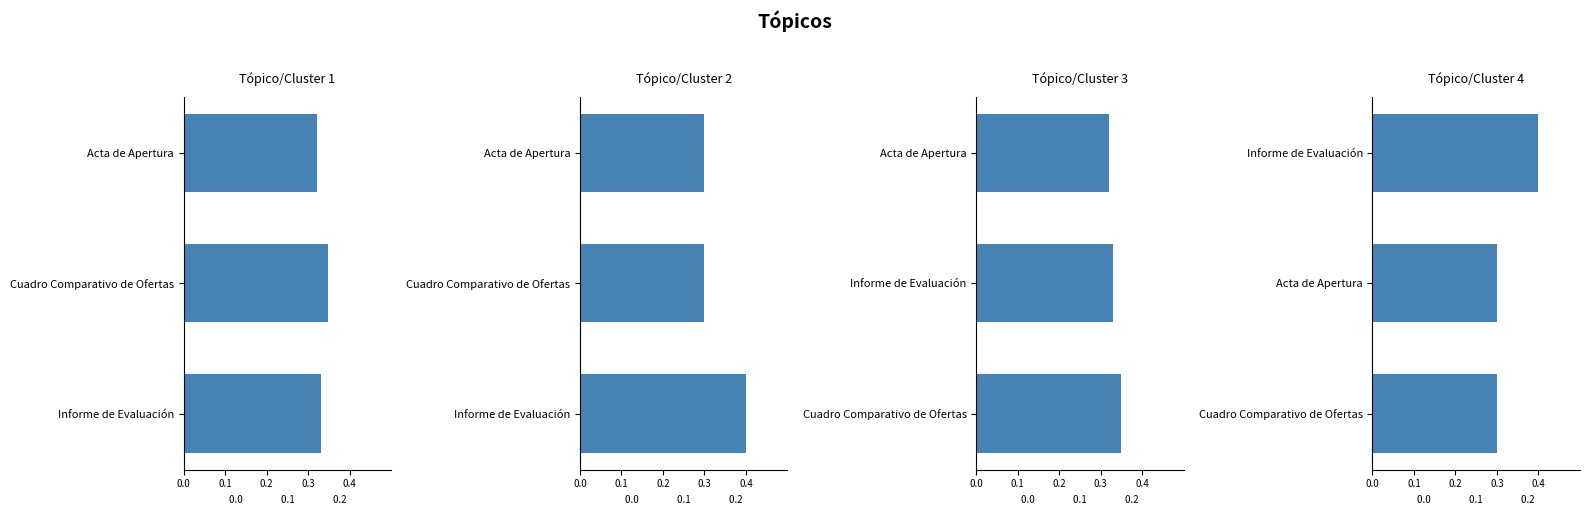

Is the value of Tópico/Cluster 3 at Cuadro Comparativo de Ofertas greater than the value of Tópico/Cluster 4 at Cuadro Comparativo de Ofertas?

Yes